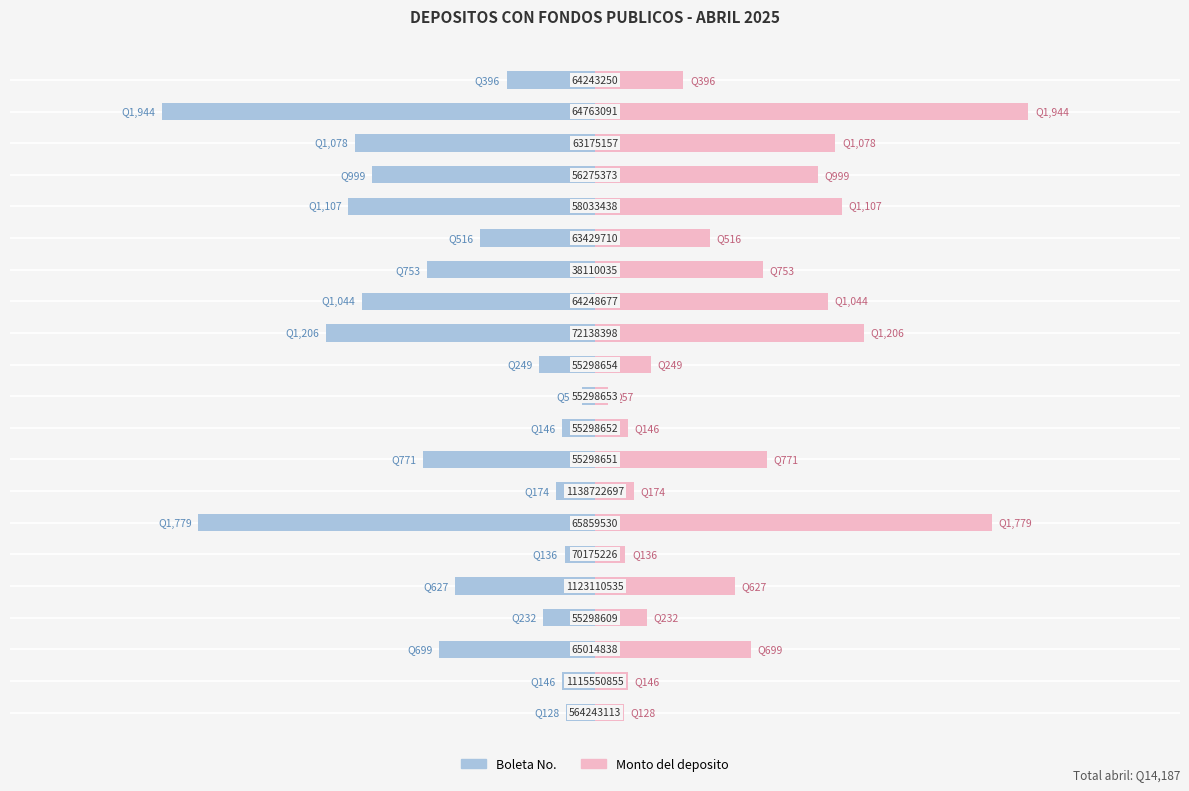

True or false: Boleta has a value of -51 at −2000.

False